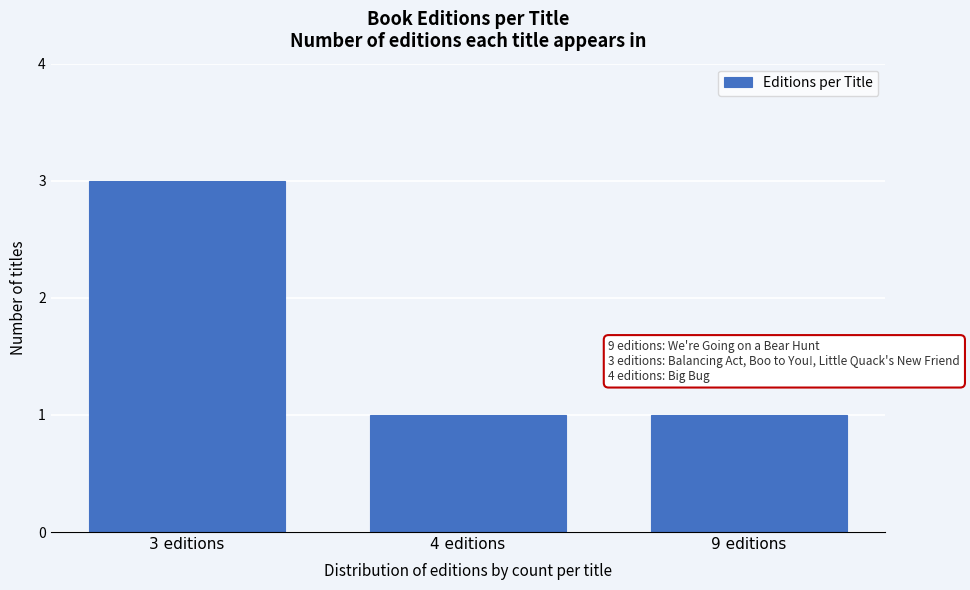

Reading left to right, list all the values displayed in this chart.

3 editions=3	4 editions=1	9 editions=1